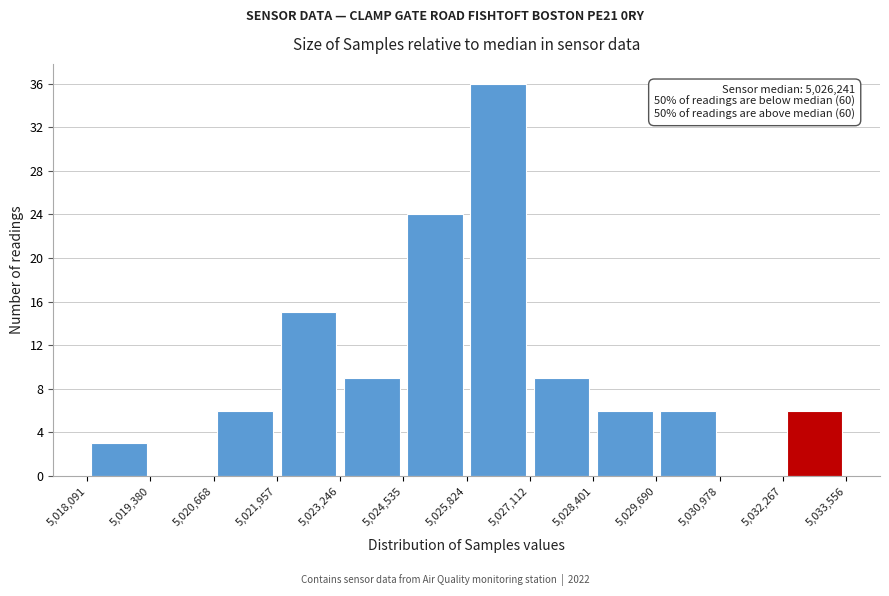

Over which range of the x-axis is the bar tallest?

5,025,824 to 5,027,112